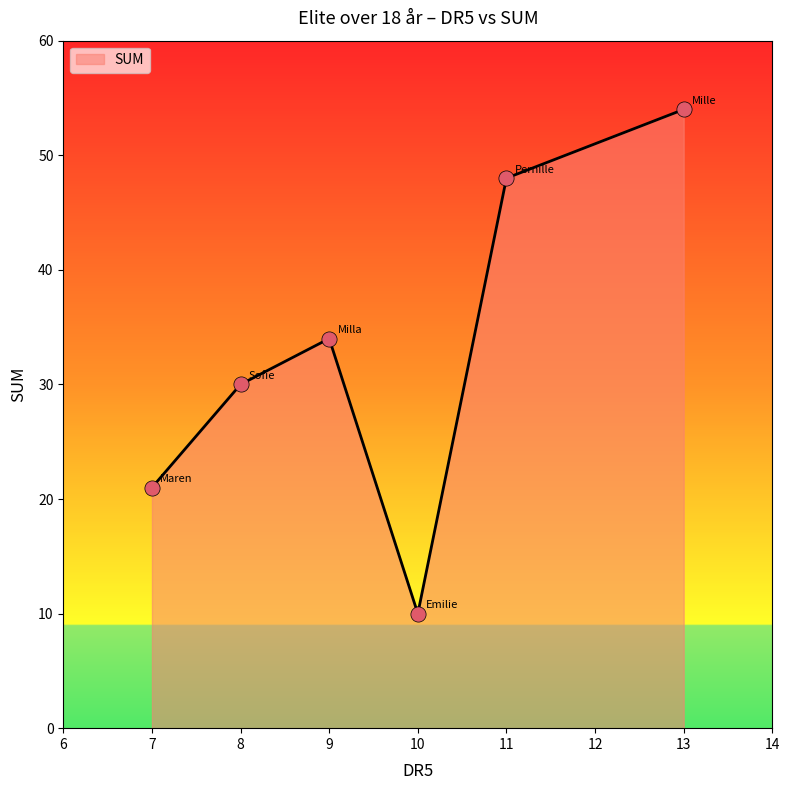

Which series contains the highest Y value?

Mille Thoresen